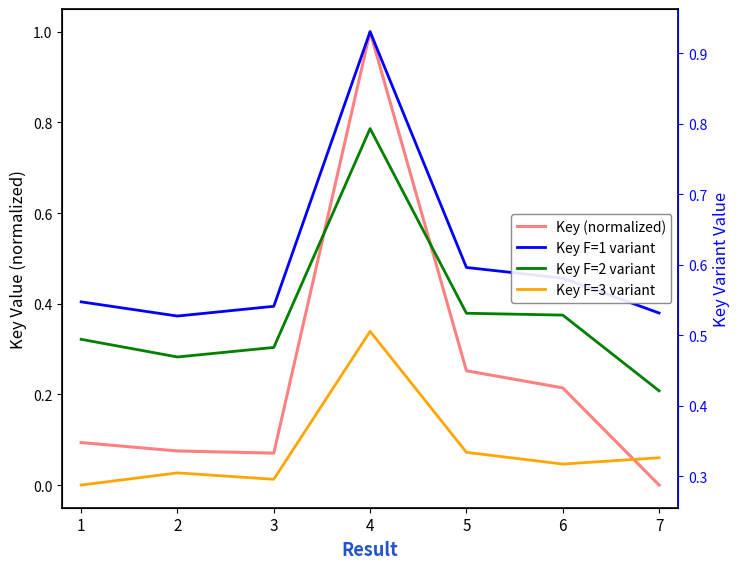

True or false: Key F=1 variant and Key F=2 variant intersect in this chart.

False